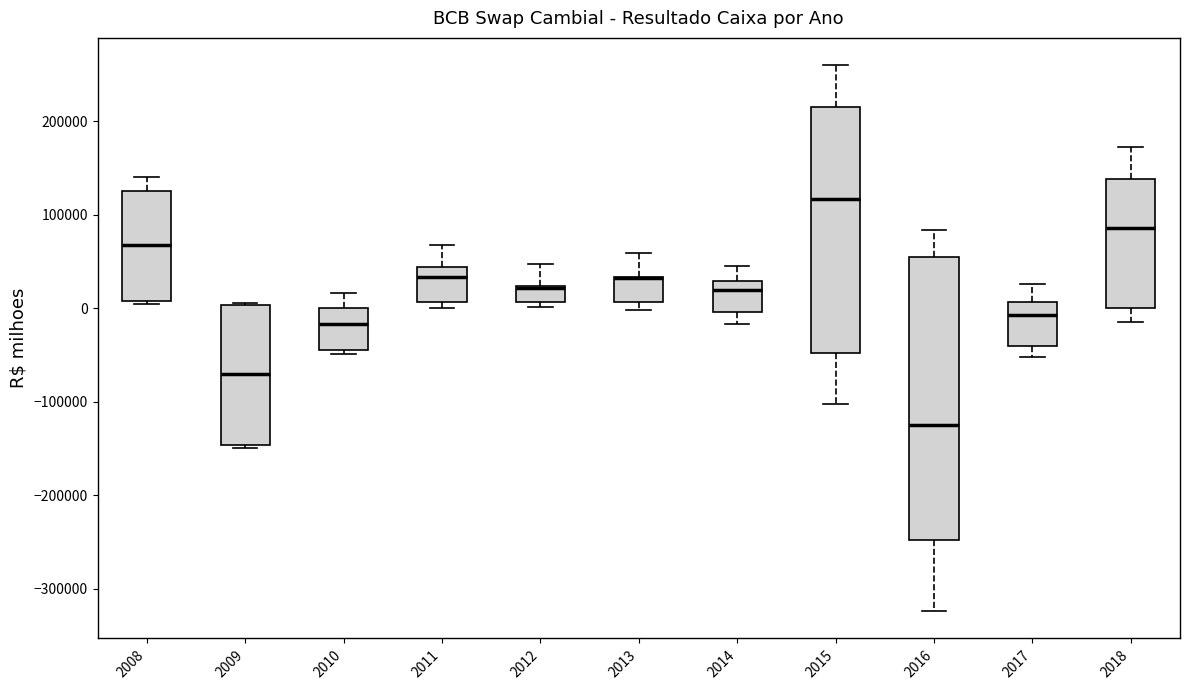

Which box is the tallest, from its lower edge to its upper edge?

2016